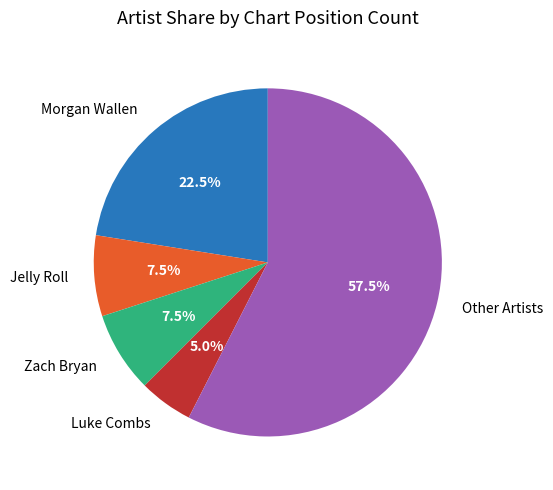

How many slices are in this pie chart?

5